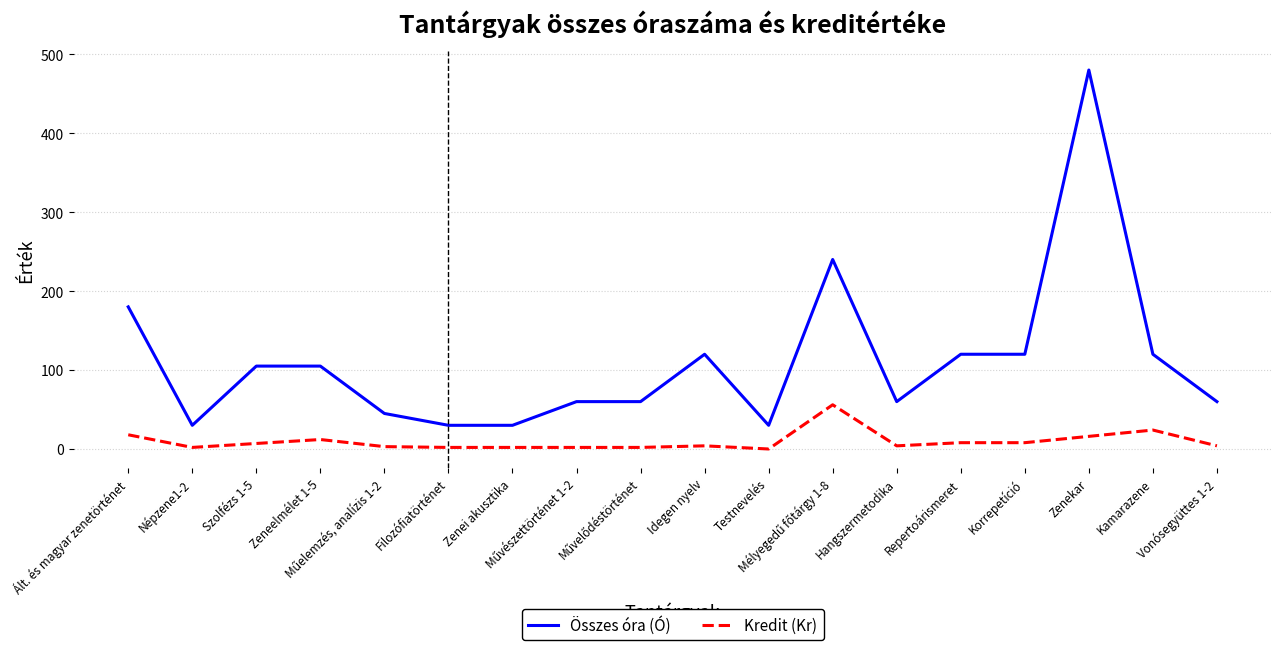

List the series in order of their overall mean, highest first.

Összes óra (Ó), Kredit (Kr)